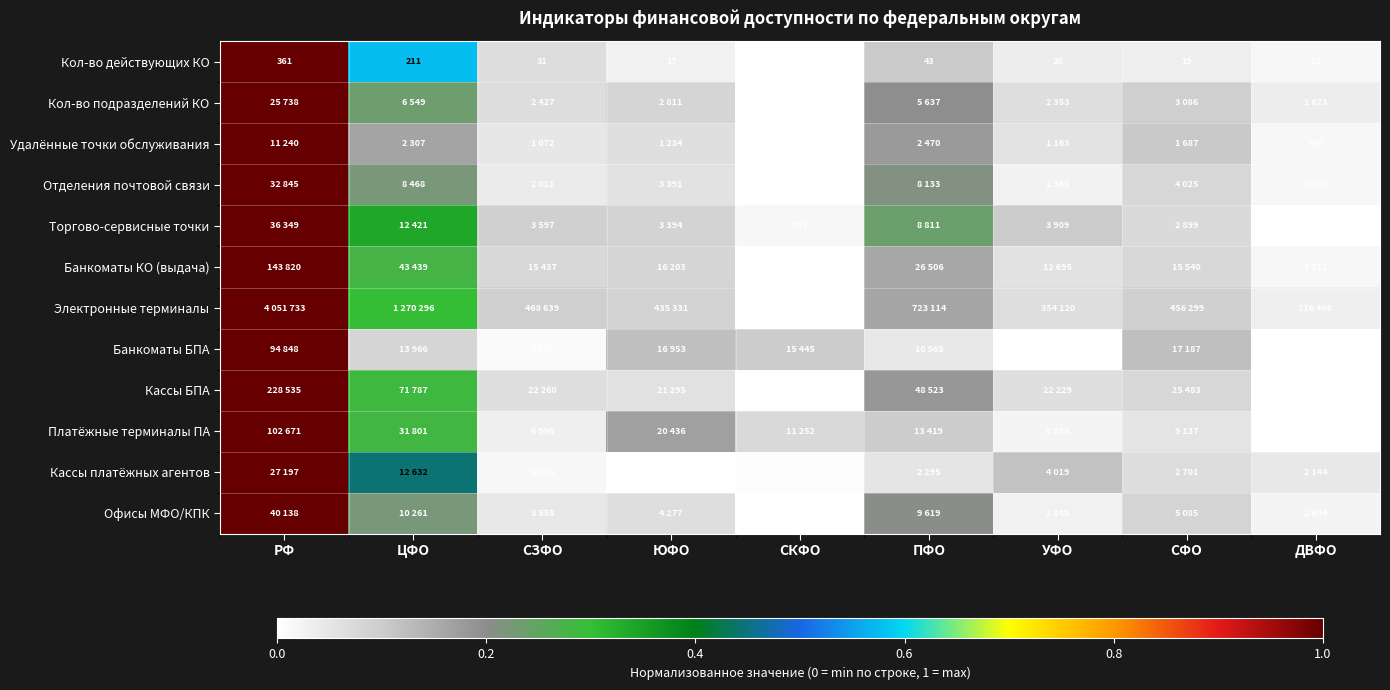

Which label corresponds to the smallest value in the chart?

СКФО